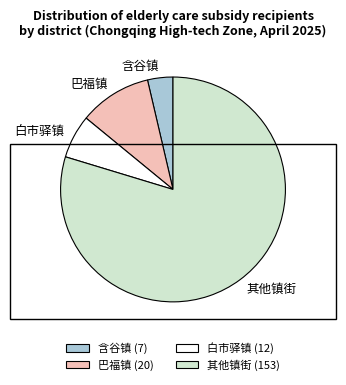

What is the ratio of the value at 白市驿镇 to the value at 含谷镇?

1.7